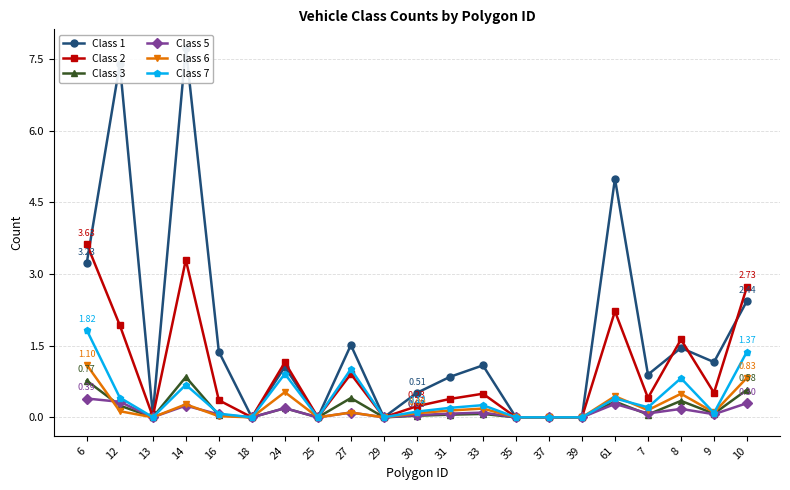

Reading right to left, transcribe all the data shown in this chart.

Class 1: 2.4	1.2	1.5	0.9	5.0	0.0	0.0	0.0	1.1	0.8	0.5	0.0	1.5	0.0	1.1	0.0	1.4	7.7	0.1	7.4	3.2
Class 2: 2.7	0.5	1.6	0.4	2.2	0.0	0.0	0.0	0.5	0.4	0.2	0.0	0.9	0.0	1.2	0.0	0.4	3.3	0.0	1.9	3.6
Class 3: 0.6	0.1	0.3	0.1	0.3	0.0	0.0	0.0	0.1	0.1	0.0	0.0	0.4	0.0	0.2	0.0	0.0	0.8	0.0	0.2	0.8
Class 5: 0.3	0.1	0.2	0.1	0.3	0.0	0.0	0.0	0.1	0.1	0.0	0.0	0.1	0.0	0.2	0.0	0.1	0.2	0.0	0.3	0.4
Class 6: 0.8	0.1	0.5	0.2	0.4	0.0	0.0	0.0	0.2	0.1	0.1	0.0	0.1	0.0	0.5	0.0	0.0	0.3	0.0	0.1	1.1
Class 7: 1.4	0.1	0.8	0.2	0.4	0.0	0.0	0.0	0.3	0.2	0.1	0.0	1.0	0.0	0.9	0.0	0.1	0.7	0.0	0.4	1.8